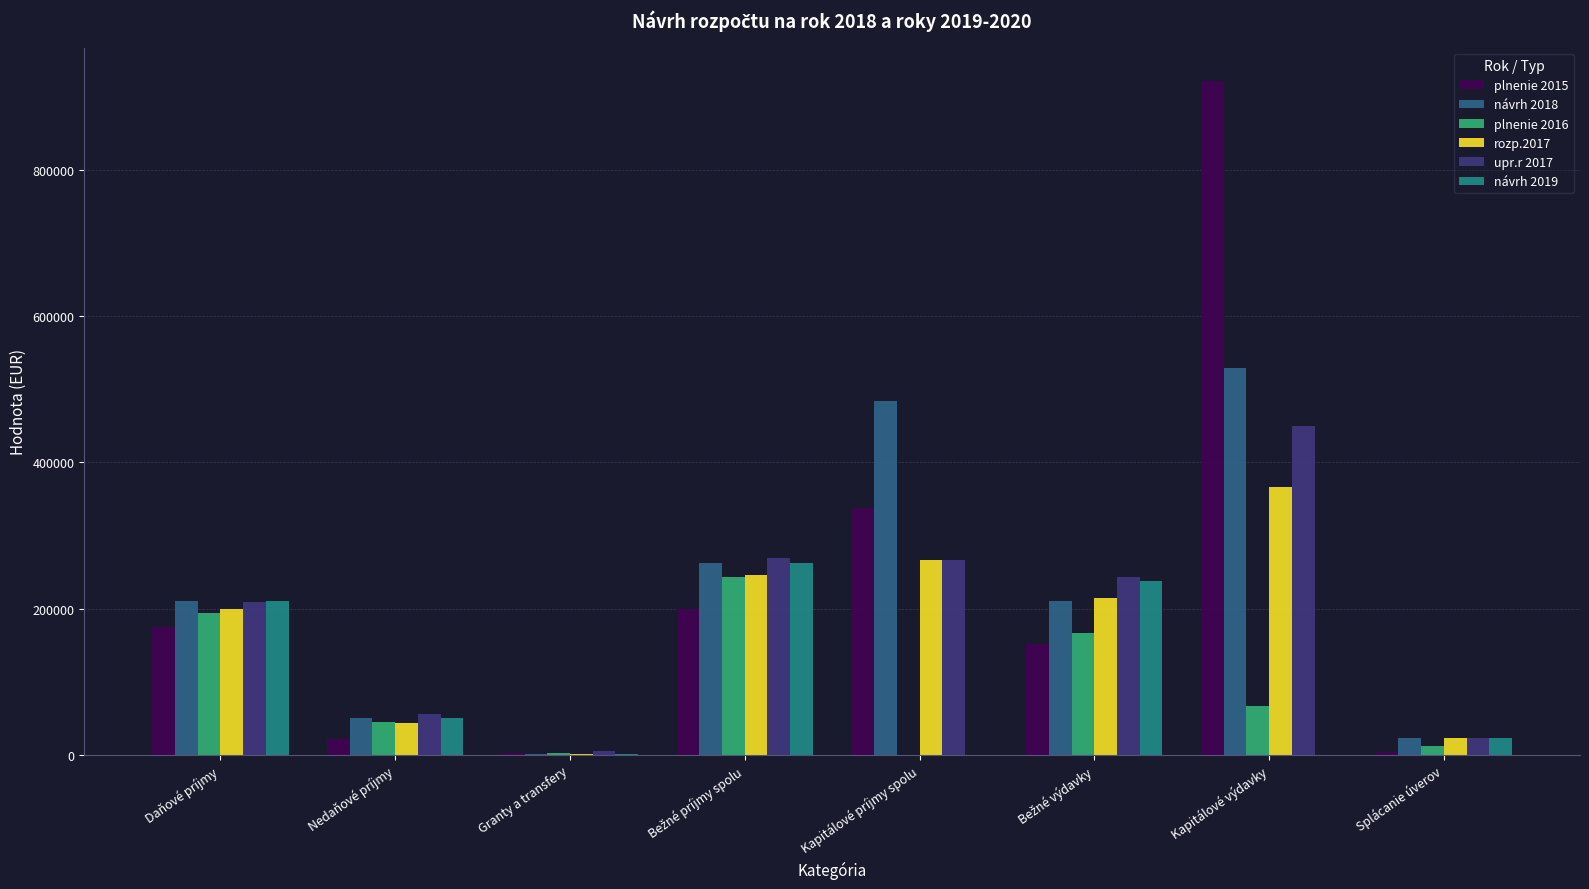

How many values in the plnenie 2016 series exceed 67779?

4